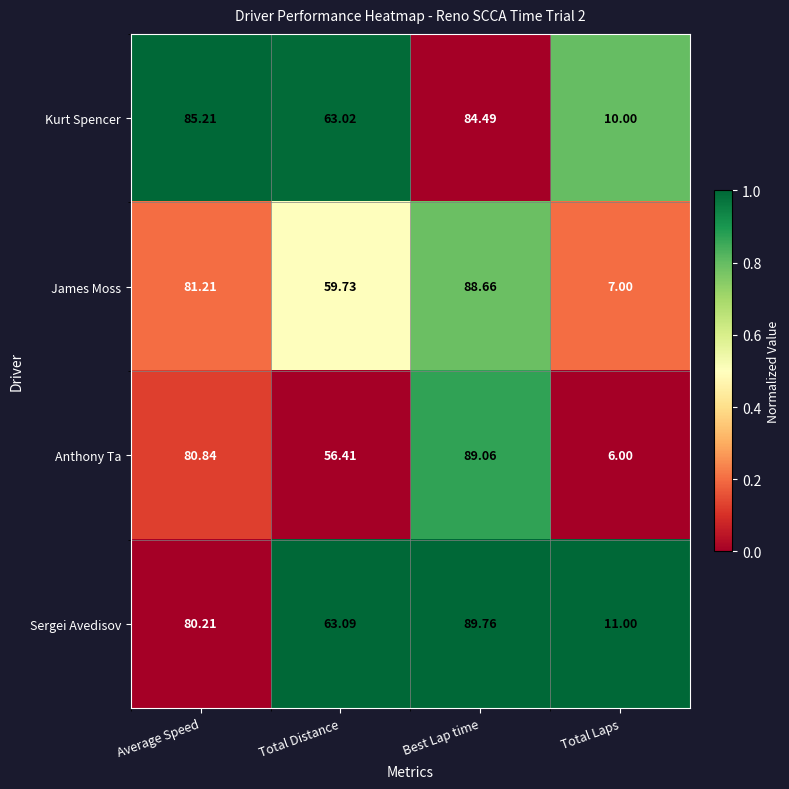

At which category is the sum across all series the highest?

Best Lap time